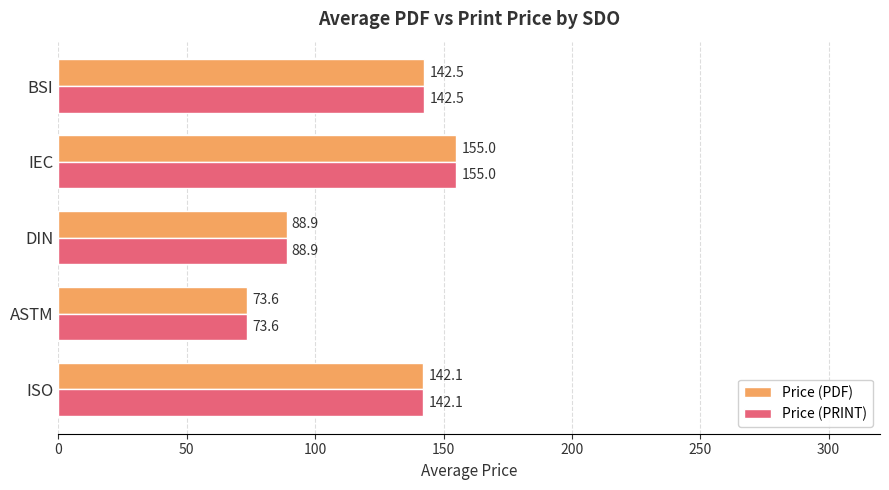

The value of Price (PRINT) at DIN is 54.6. True or false?

False